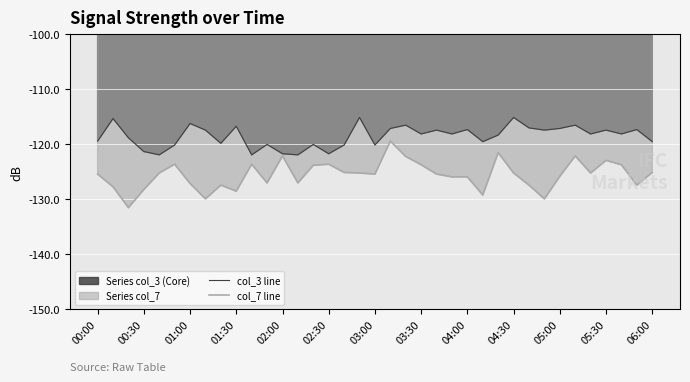

What is the minimum value for col_3 line?

-121.9